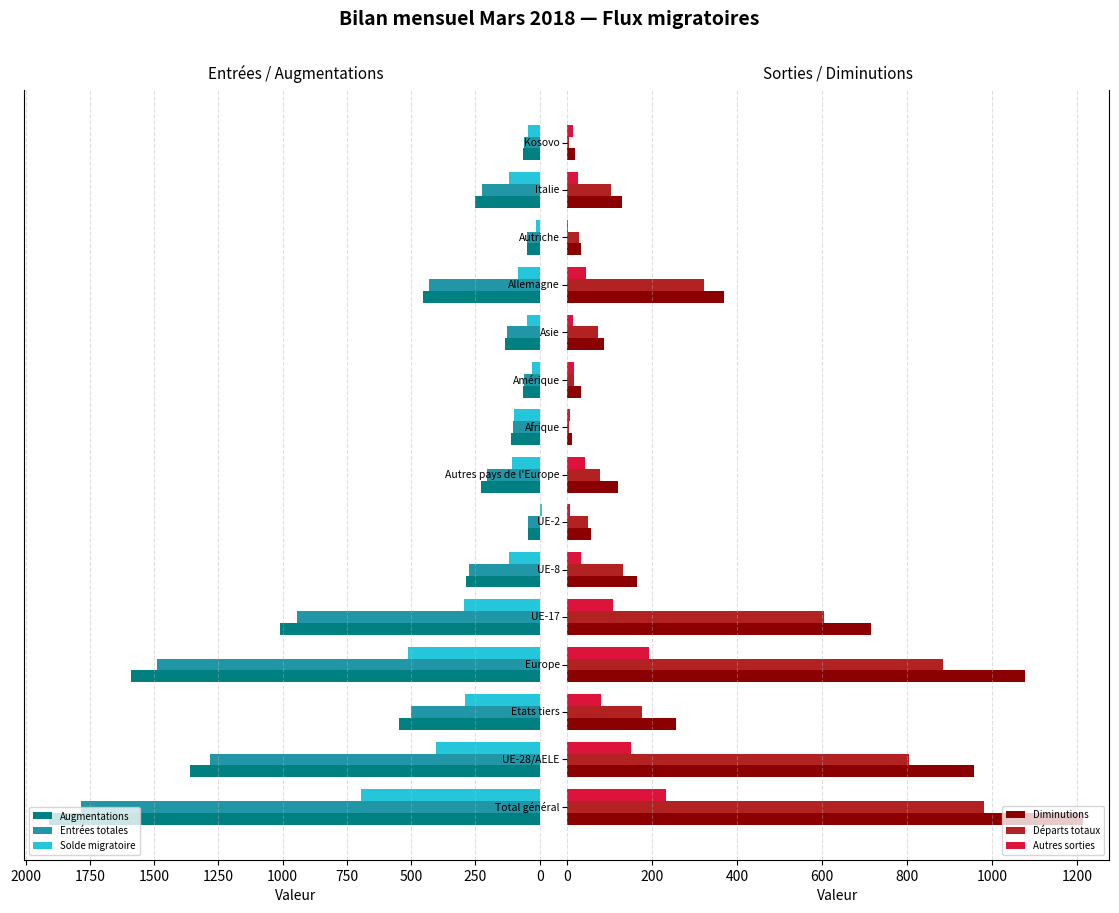

What is the difference between the maximum and minimum values in the Solde migratoire series?

703